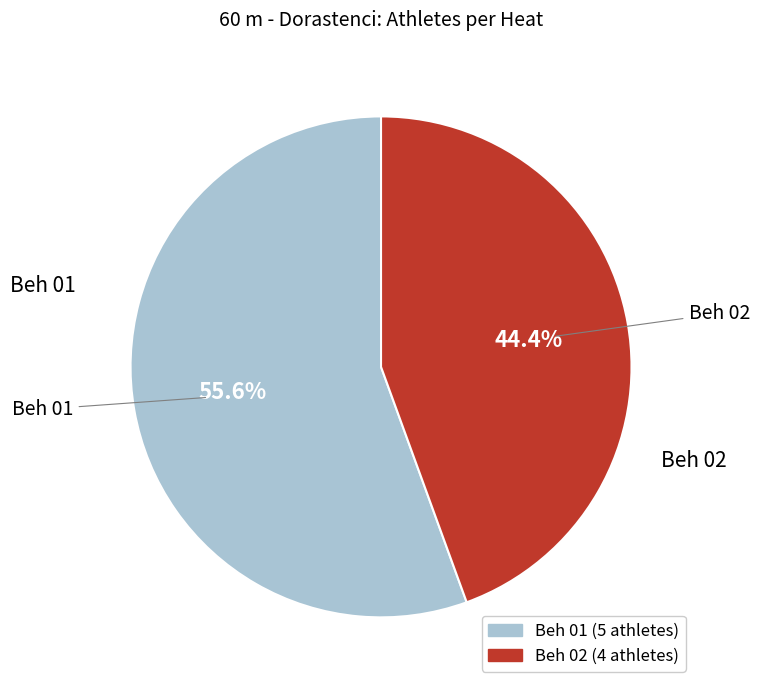

True or false: Beh 01 accounts for 56% of the total.

True